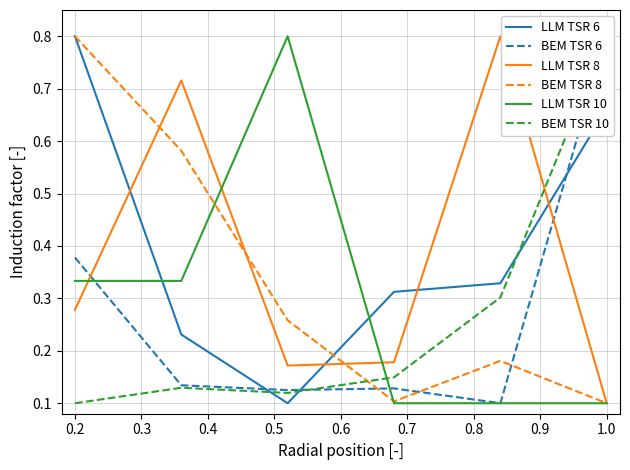

What is the value of the BEM TSR 10 point at the 1st from the left?

0.1